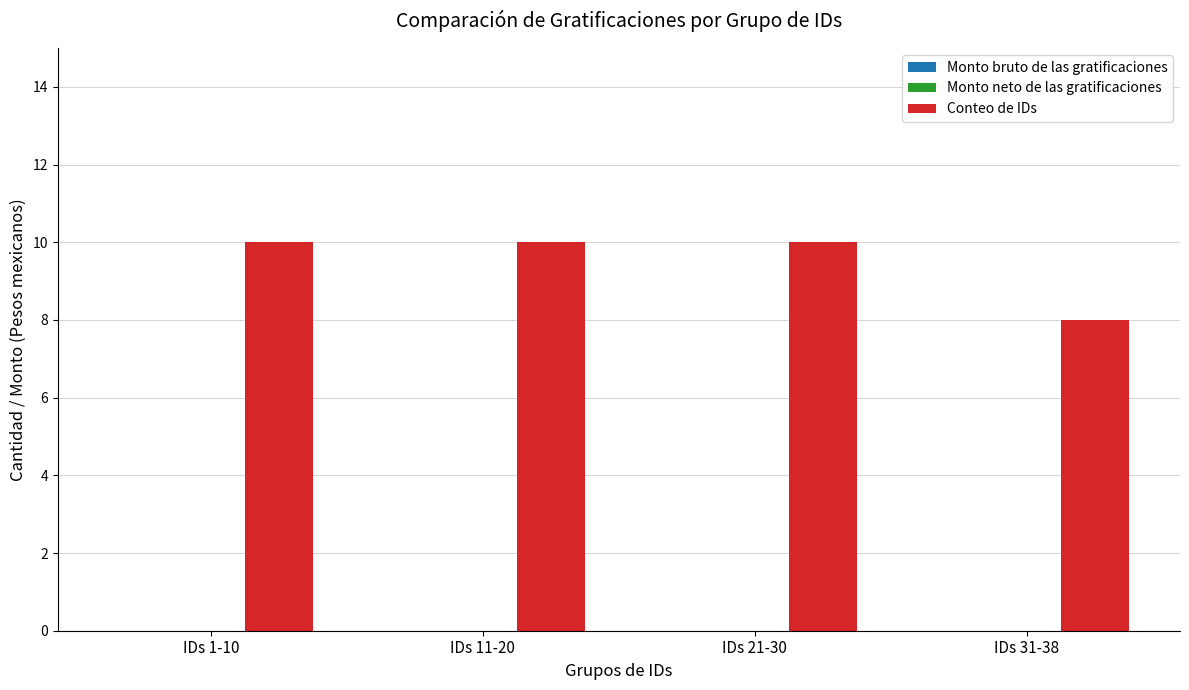

What is the label of the 3rd bar from the right?

IDs 11-20